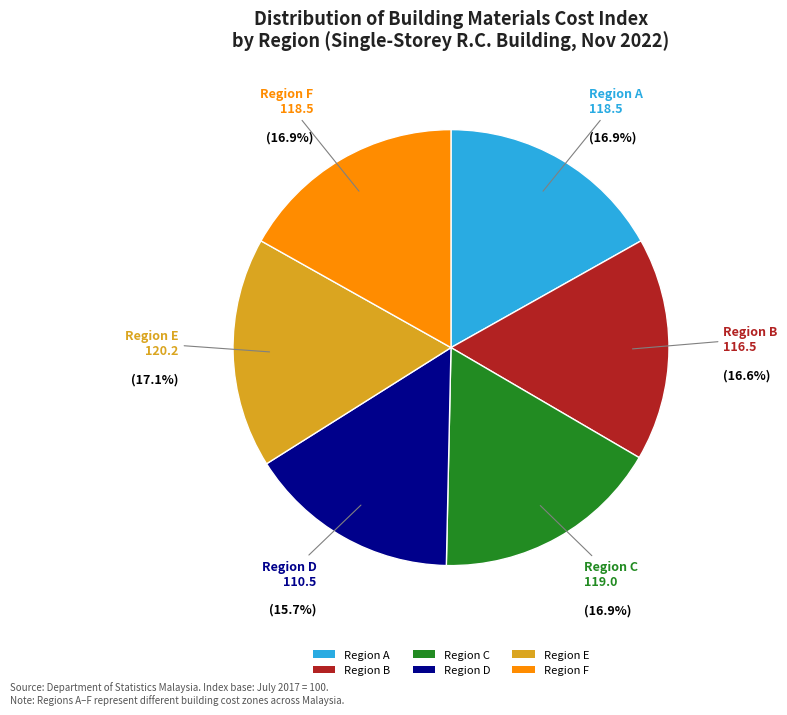

Which category has the smallest portion of the pie?

Region D